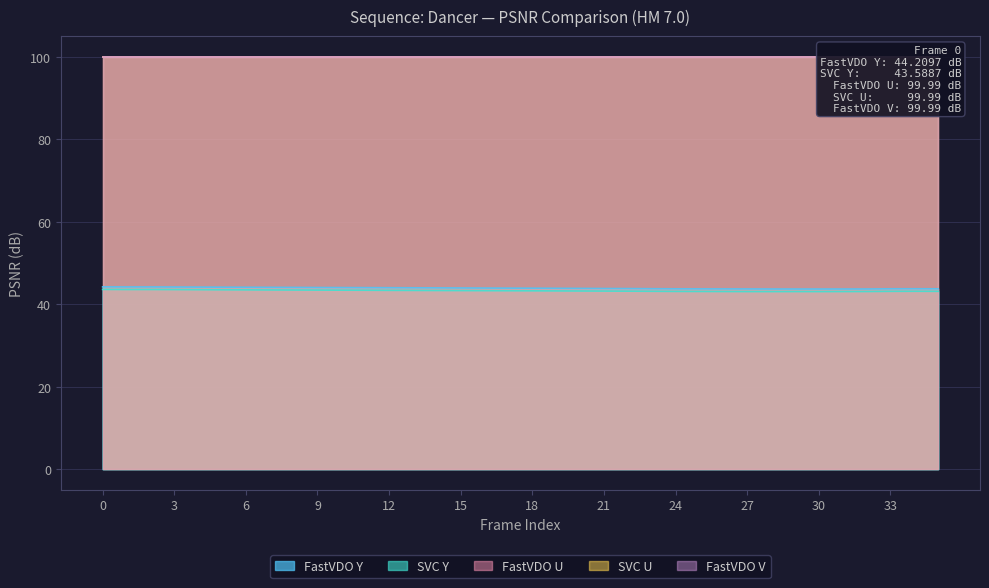

How many categories are shown in the chart?

36